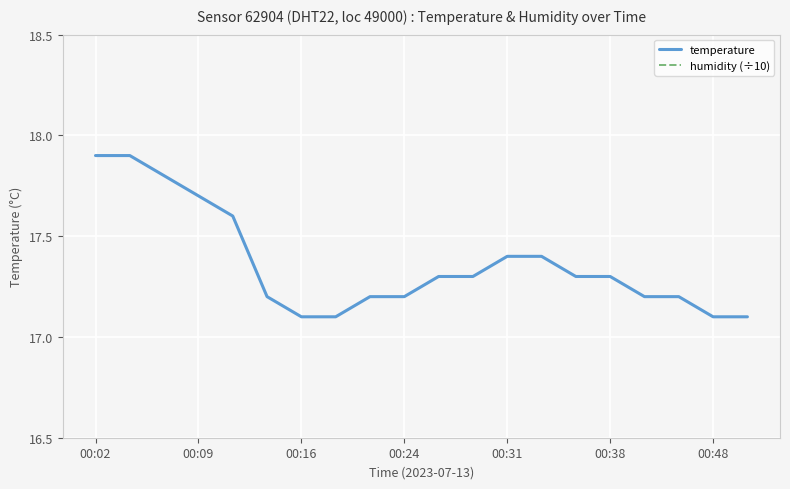

What is the smallest value displayed?

2.1